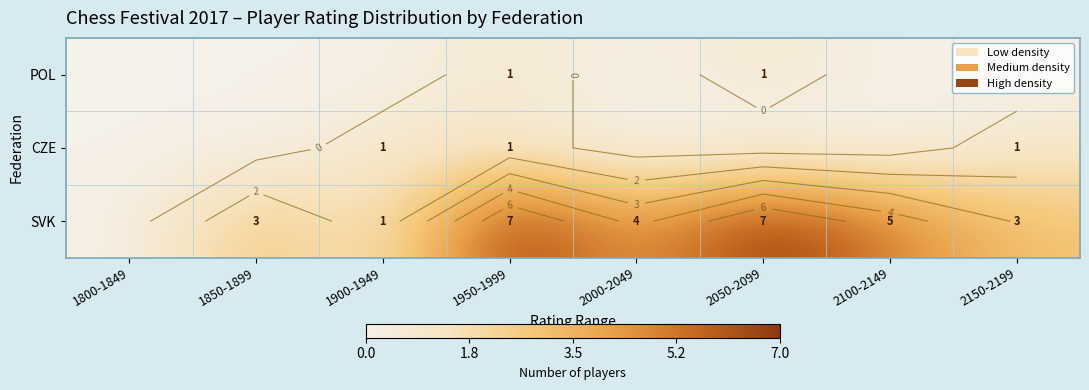

What is the spread (max minus min) of values at 1900-1949?

1